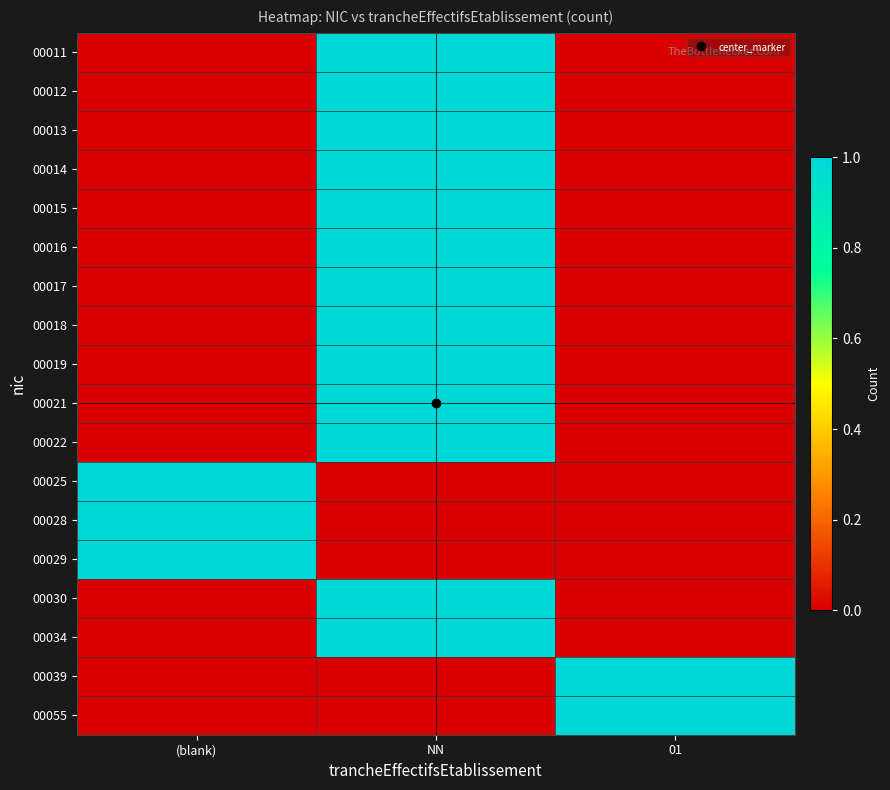

What is the maximum value shown in the chart?

1